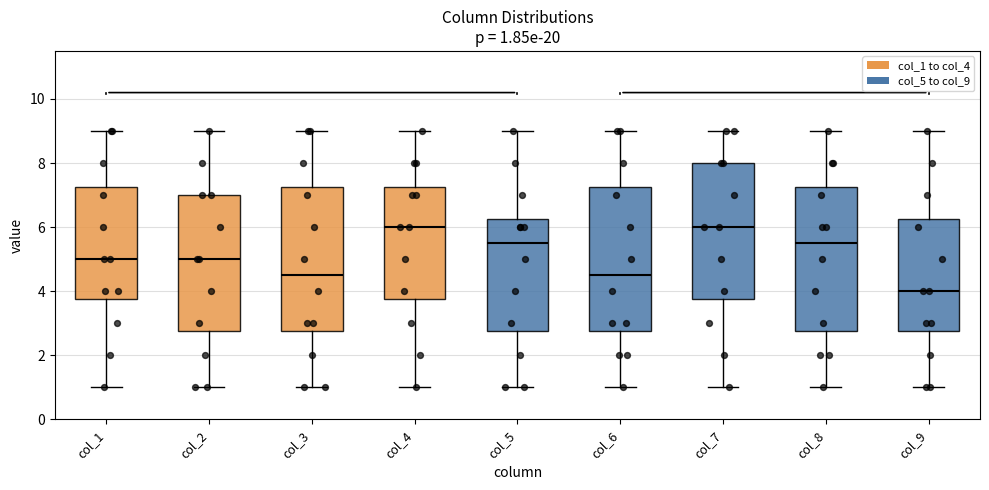

Which box has the lowest median line?

col_9